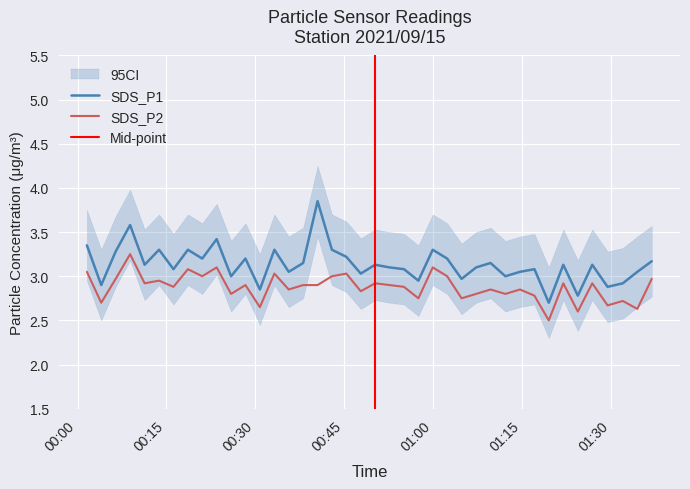

True or false: SDS_P2 and SDS_P1 cross at least once.

False